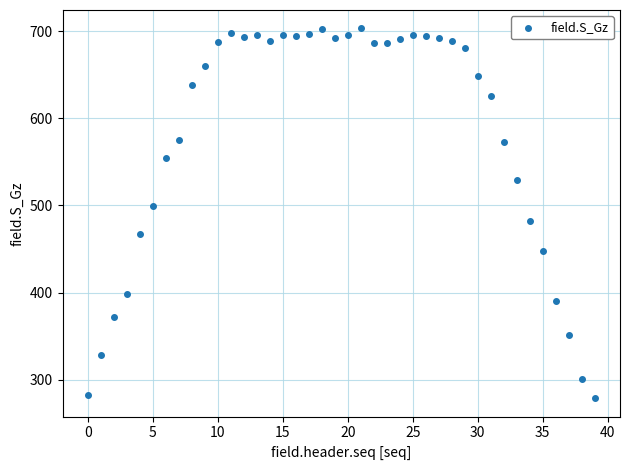

What is the range of Y values (max minus min)?

424